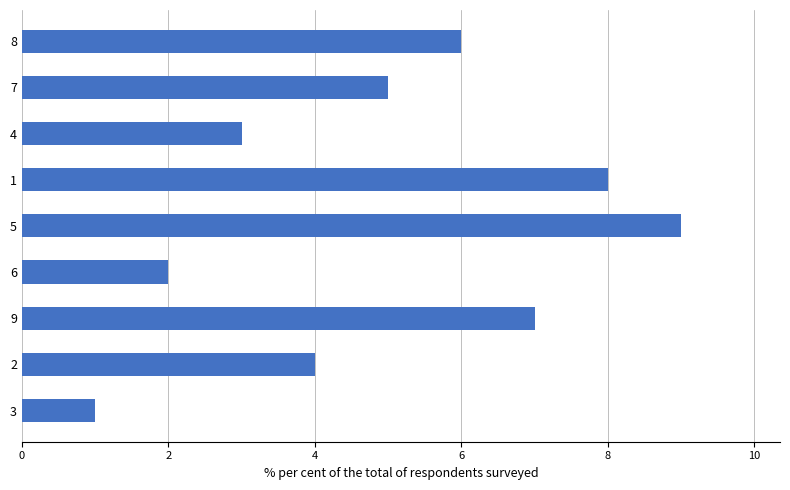

What is the change in value from 3 to 2?

+3